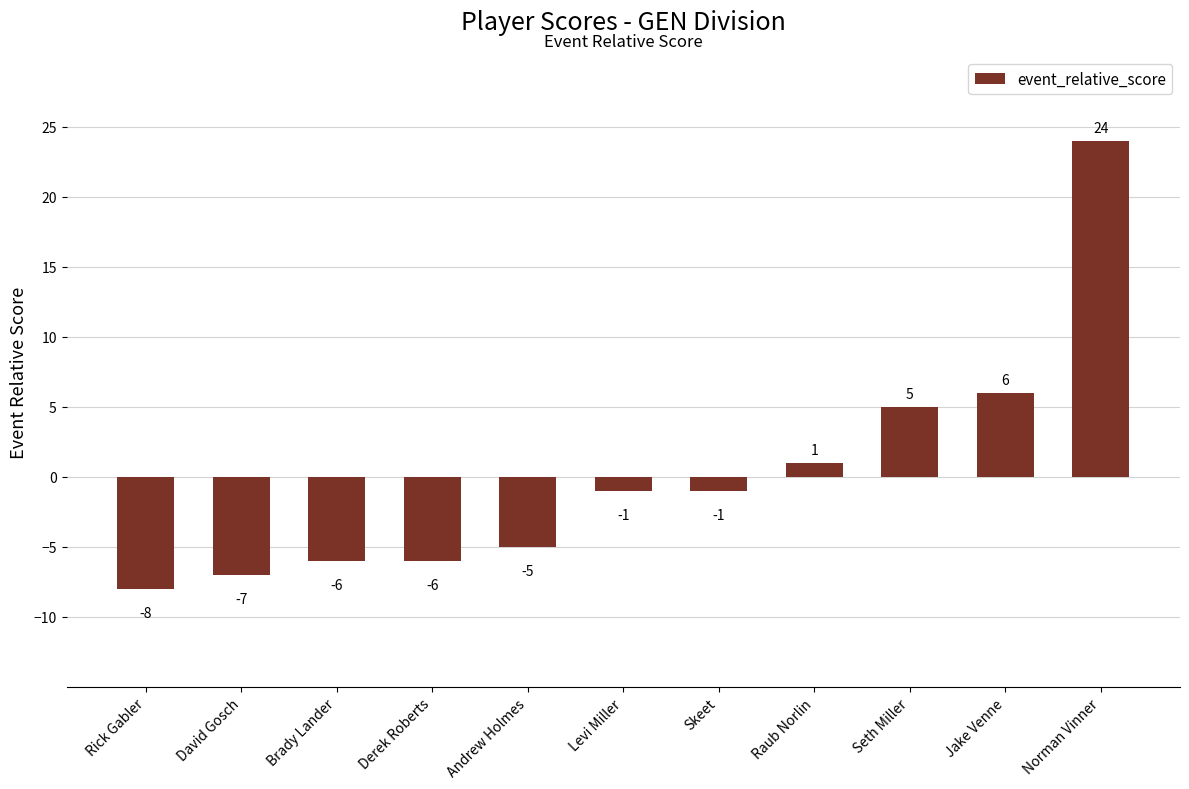

What is the change in value from David Gosch to Skeet?

+6